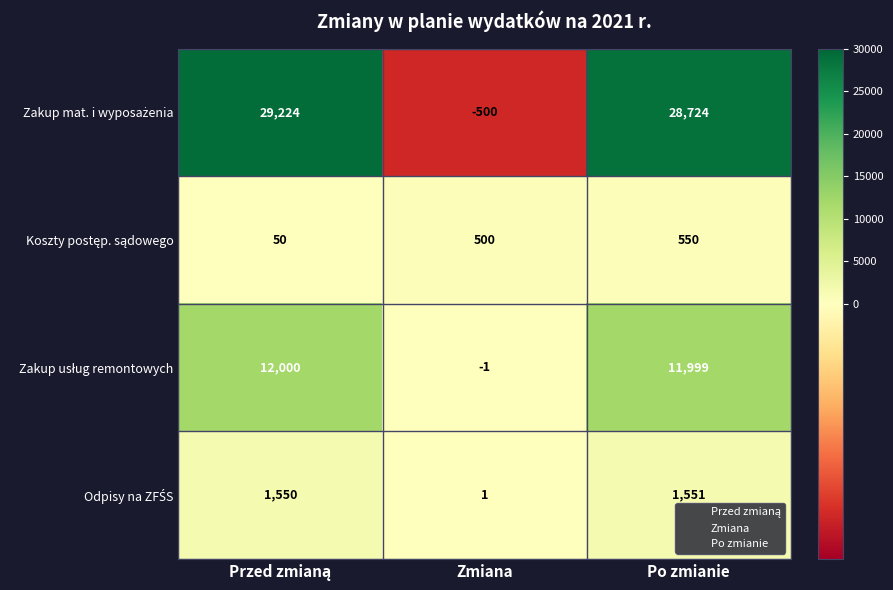

What is the smallest value displayed?

-500